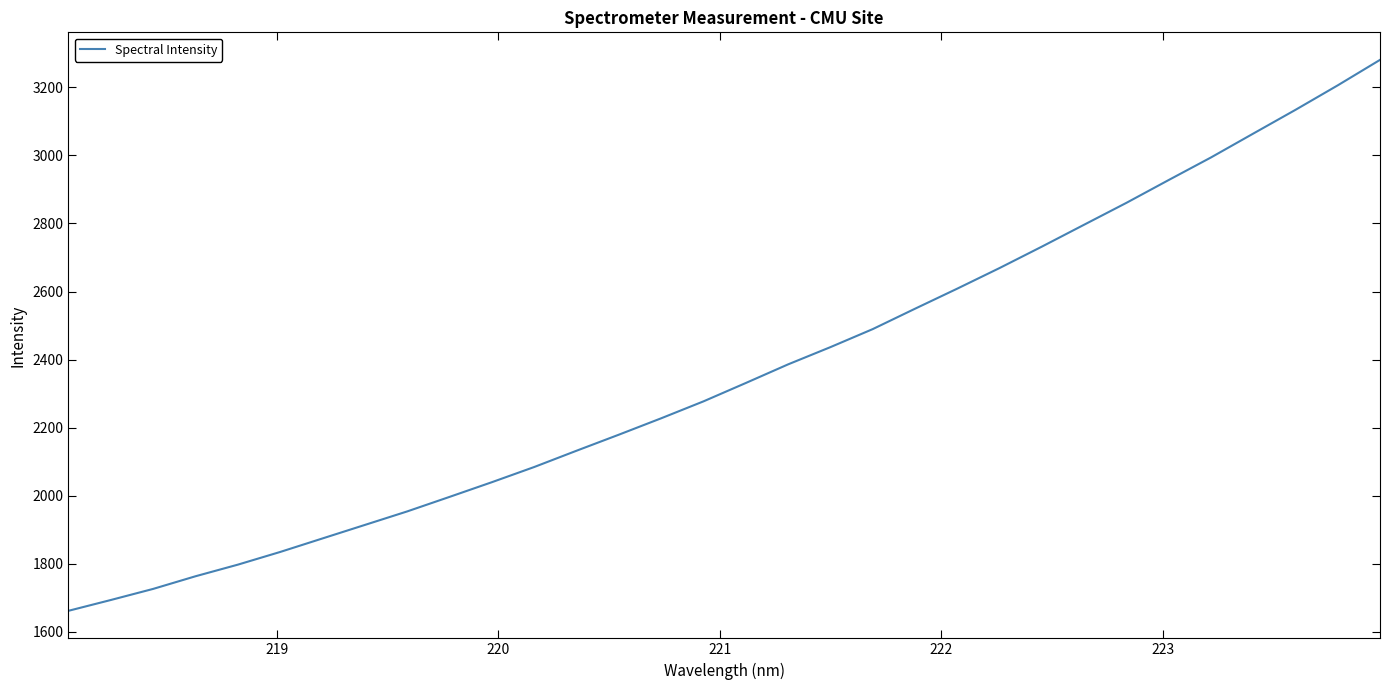

What is the greatest value displayed?

3280.9